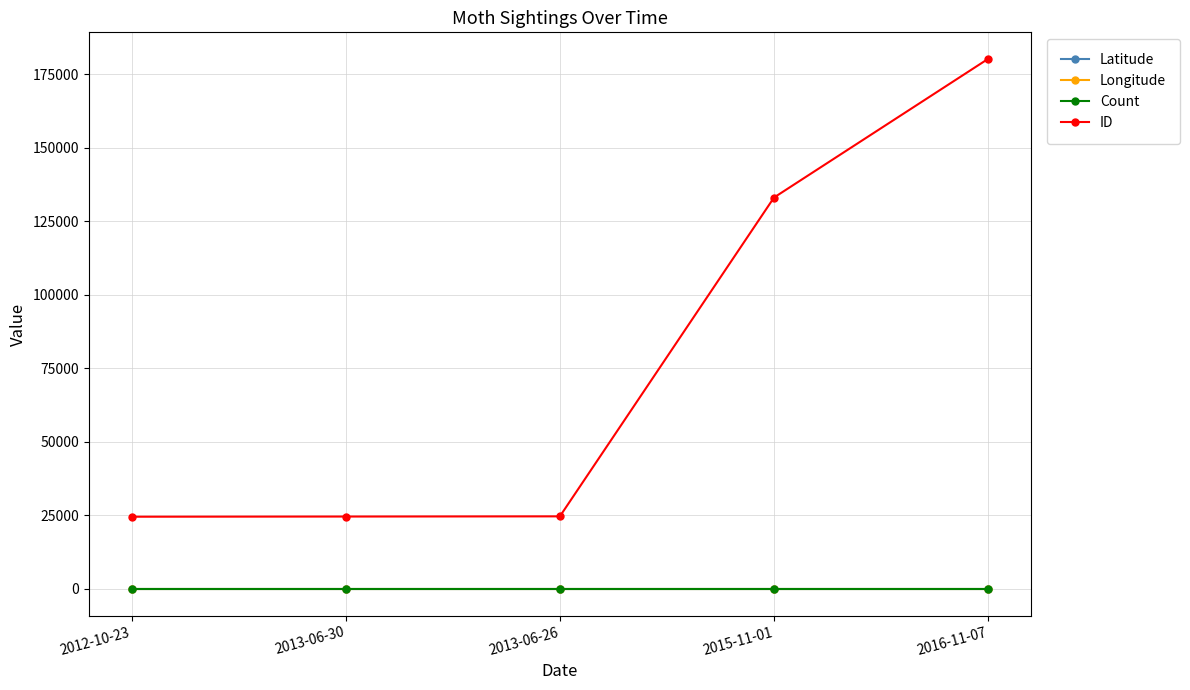

At which label does ID reach its peak?

2016-11-07